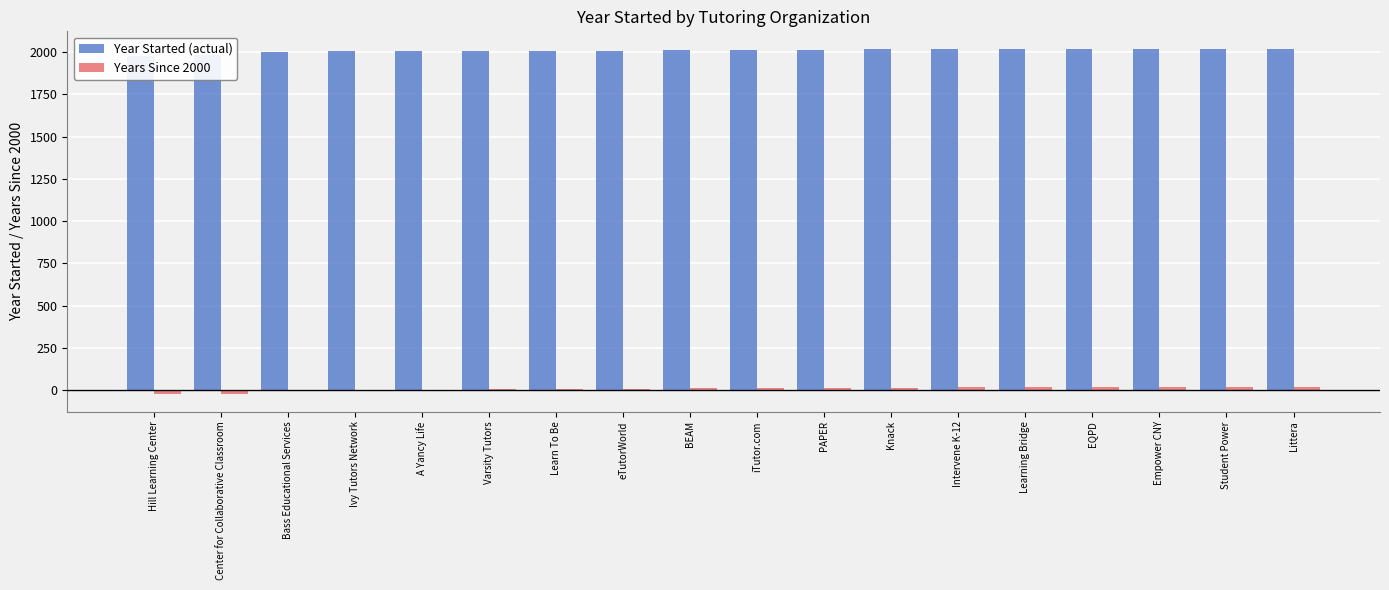

At which category is the sum across all series the highest?

Learning Bridge